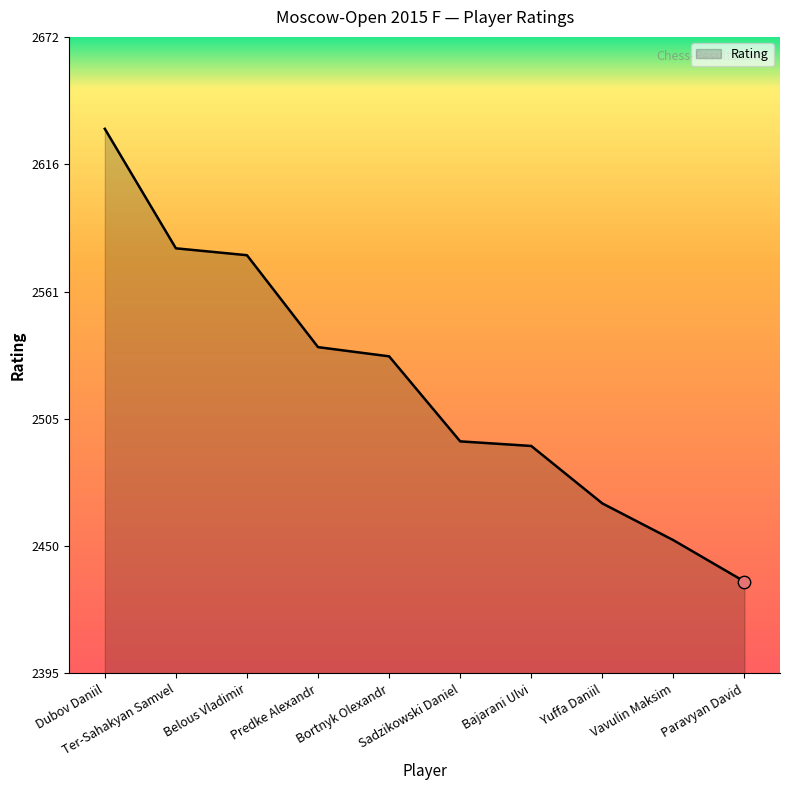

What is the ratio of the value at Belous Vladimir to the value at Yuffa Daniil?

1.0